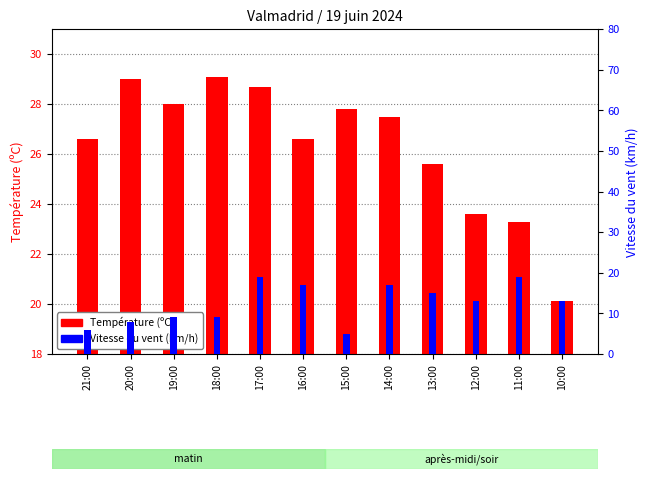

What is the difference between the maximum and minimum values in the Température (ºC) series?

9.0